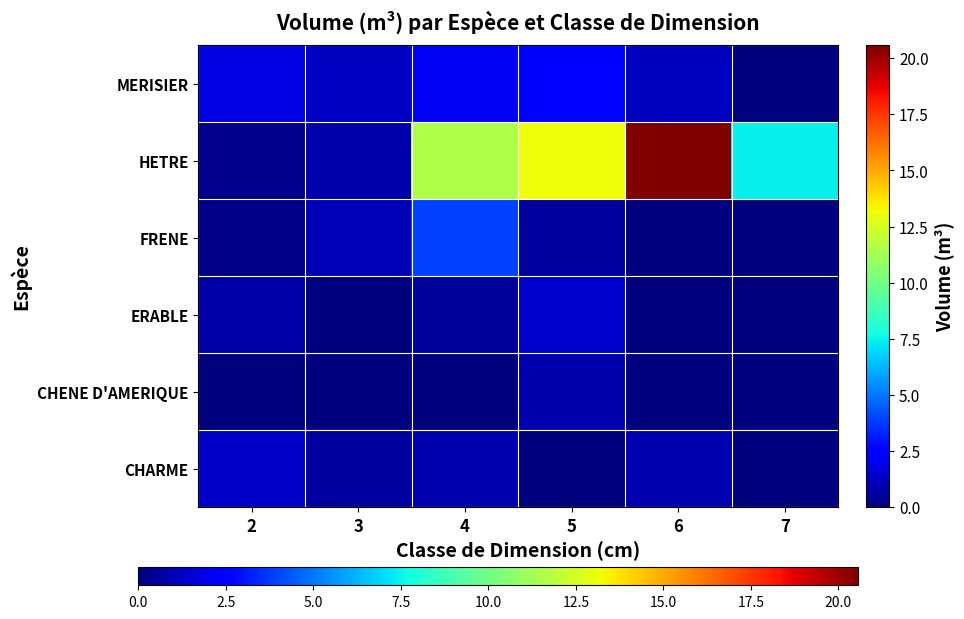

What is the difference between the highest and lowest values at 6?

20.6